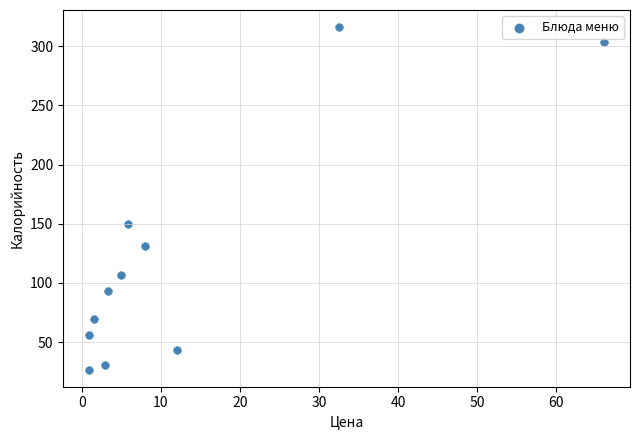

What Y value in the scatter plot is closest to 171?

150.0